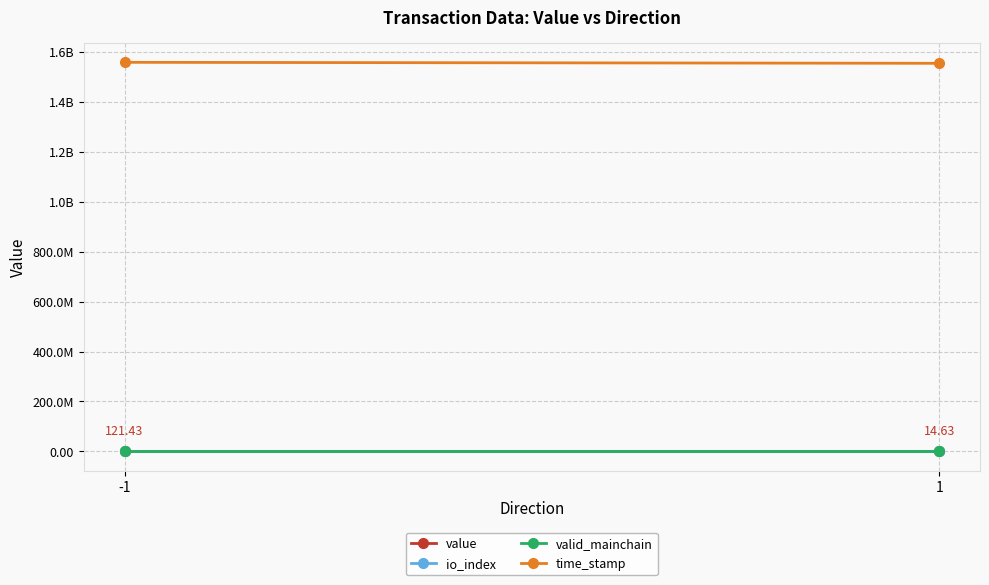

How many values in the time_stamp series are below 1558253370?

1